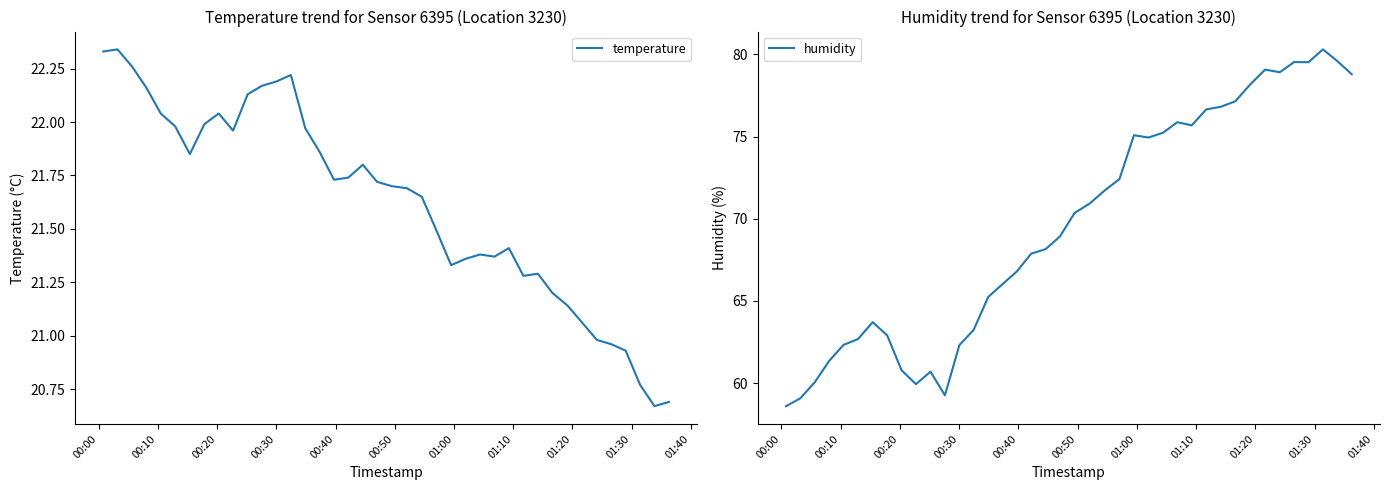

True or false: temperature and humidity cross at least once.

False